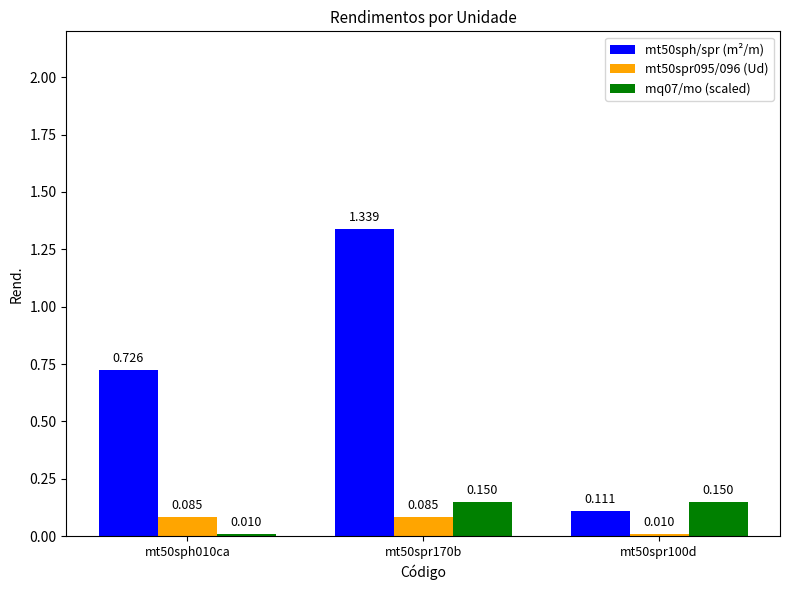

Rank the series at mt50spr100d from highest to lowest value.

mq07/mo (scaled), mt50sph/spr (m²/m), mt50spr095/096 (Ud)